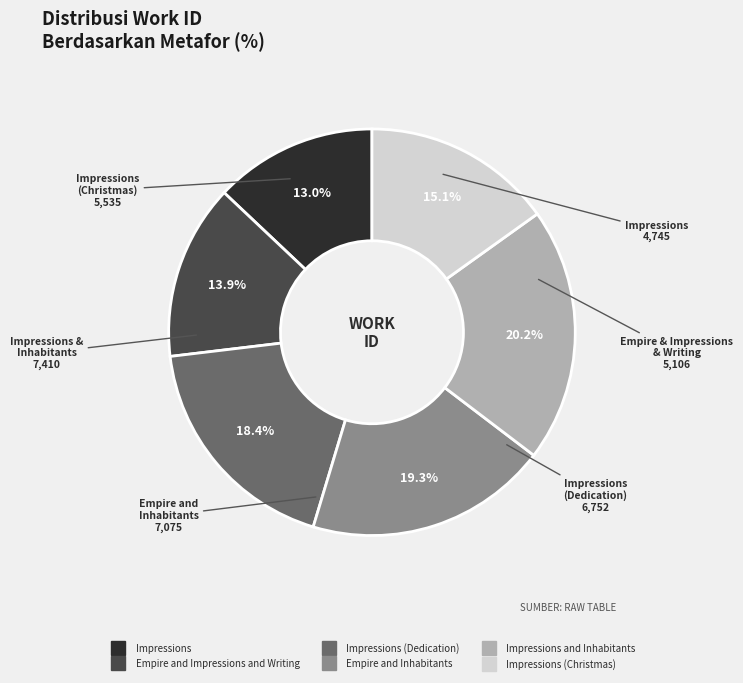

Is there any slice that represents more than half of the pie?

No